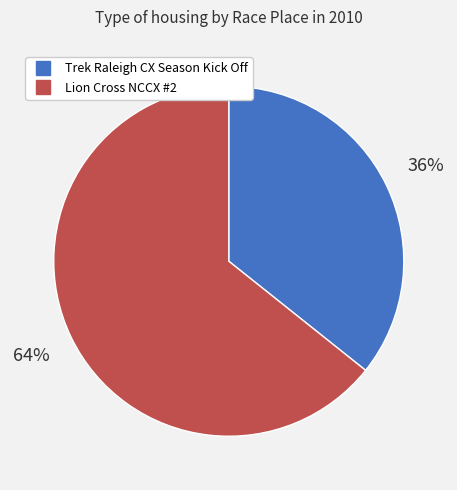

Rank the categories by value from highest to lowest.

Lion Cross NCCX #2, Trek Raleigh CX Season Kick Off